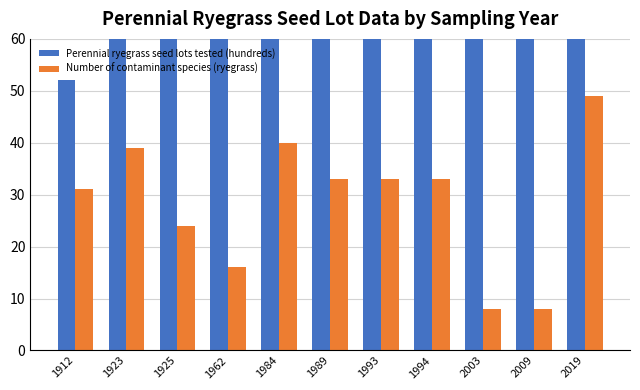

At which category does the chart reach its peak across all series?

1993